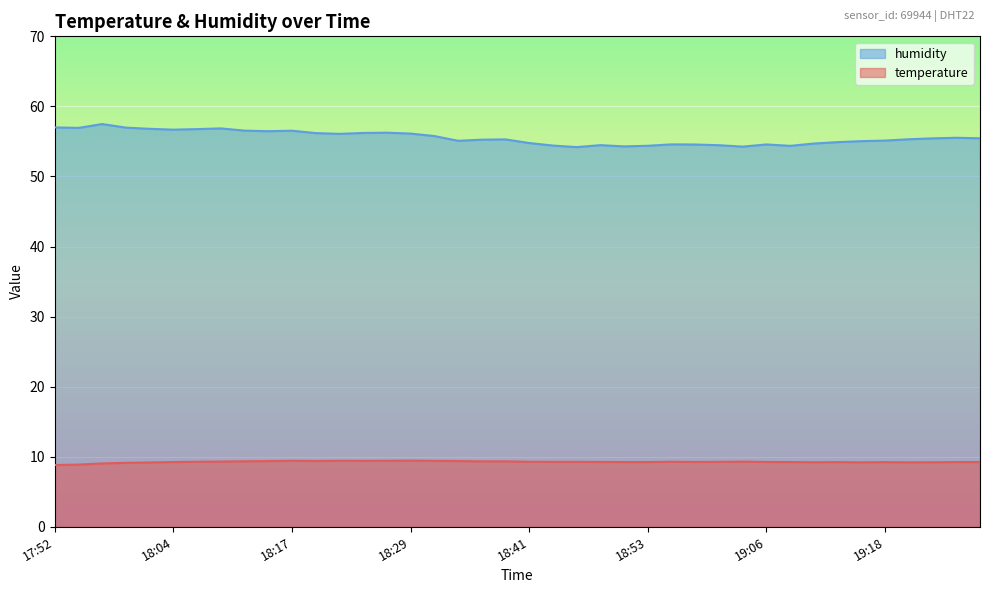

Where is the first local maximum for temperature?

18:17